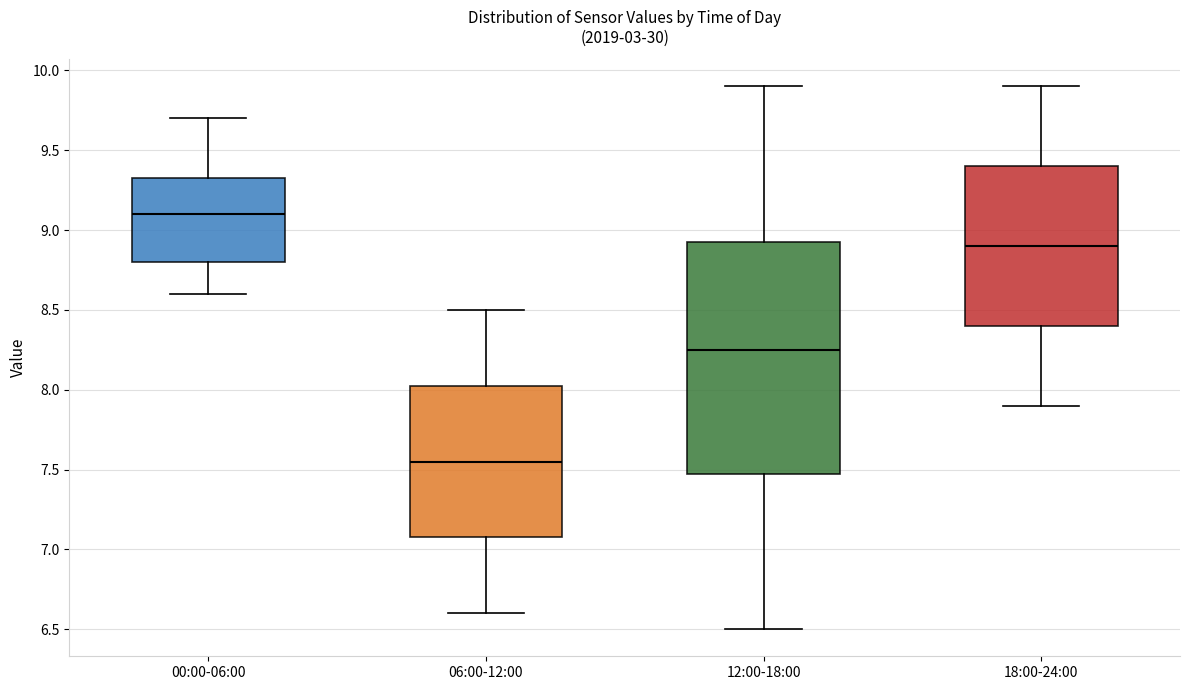

Where is the lower edge of the box for 06:00-12:00 on the y-axis? The values are not printed on the chart, so give them approximately, as read against the axis.

7.10